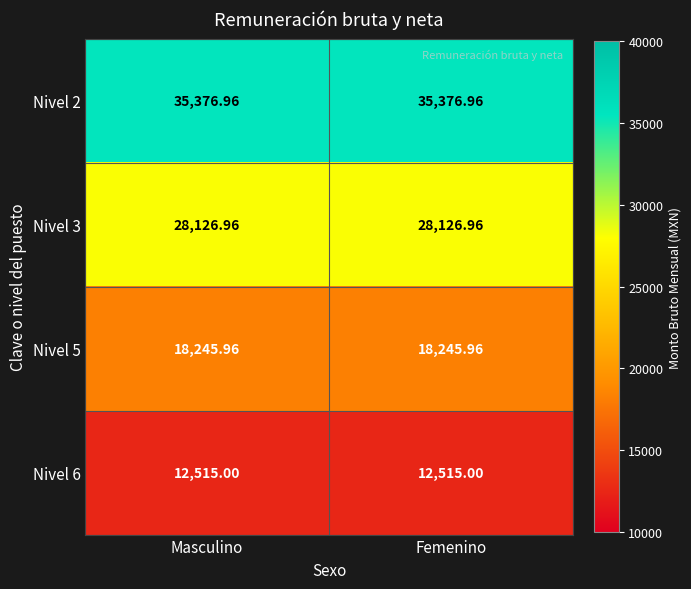

Reading left to right, list all the values displayed in this chart.

Nivel 2: Masculino=35377.0	Femenino=35377.0
Nivel 3: Masculino=28127.0	Femenino=28127.0
Nivel 5: Masculino=18246.0	Femenino=18246.0
Nivel 6: Masculino=12515.0	Femenino=12515.0